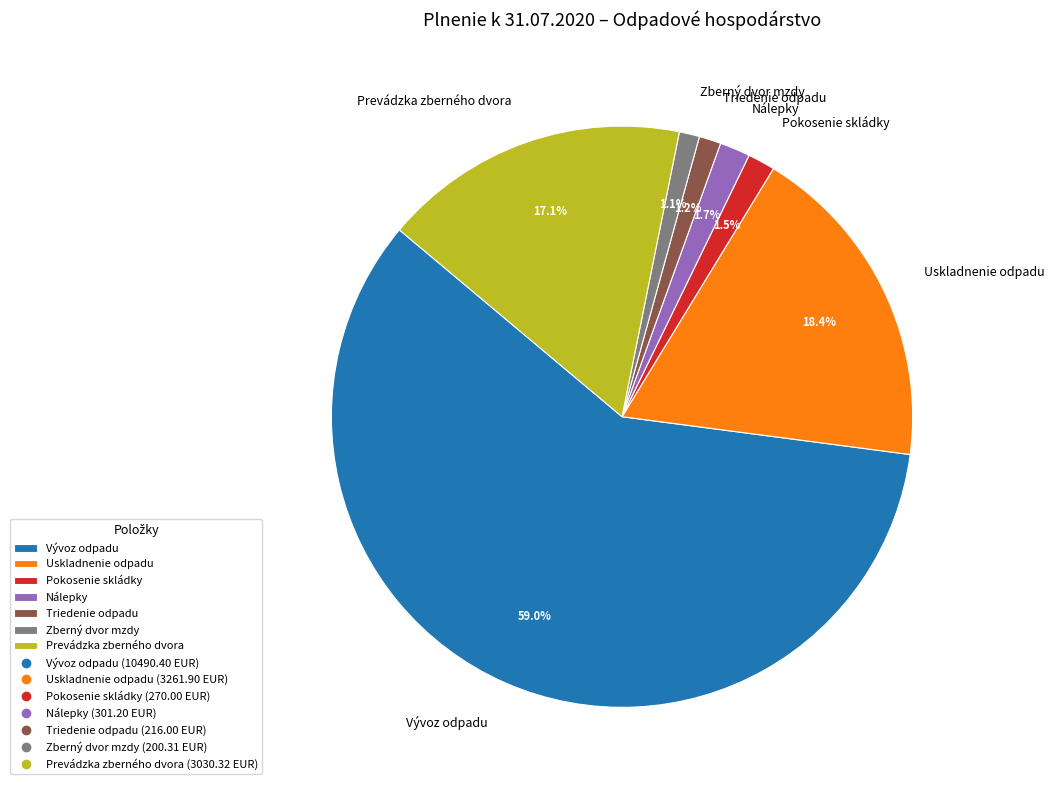

What is the largest slice in the pie chart?

Vývoz odpadu